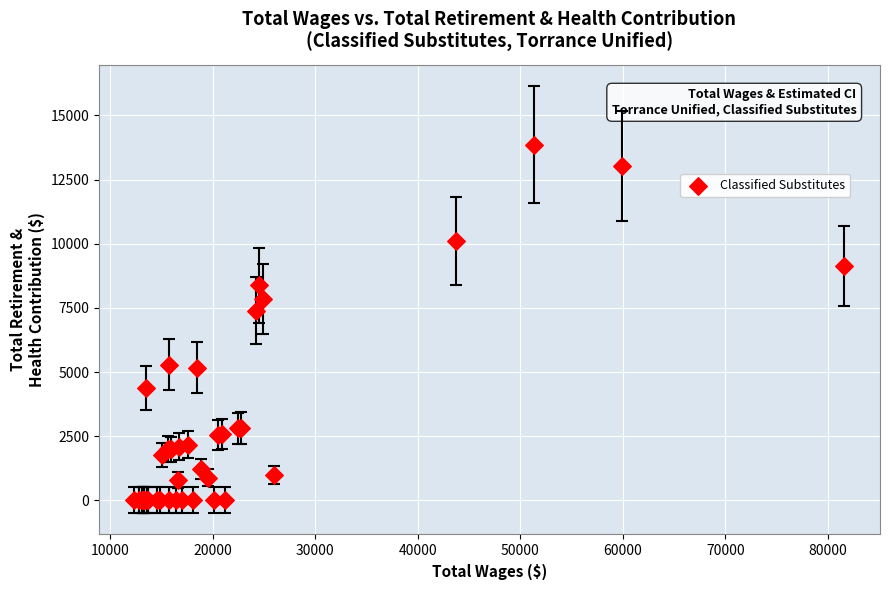

What Y value in the scatter plot is closest to 6930?

7380